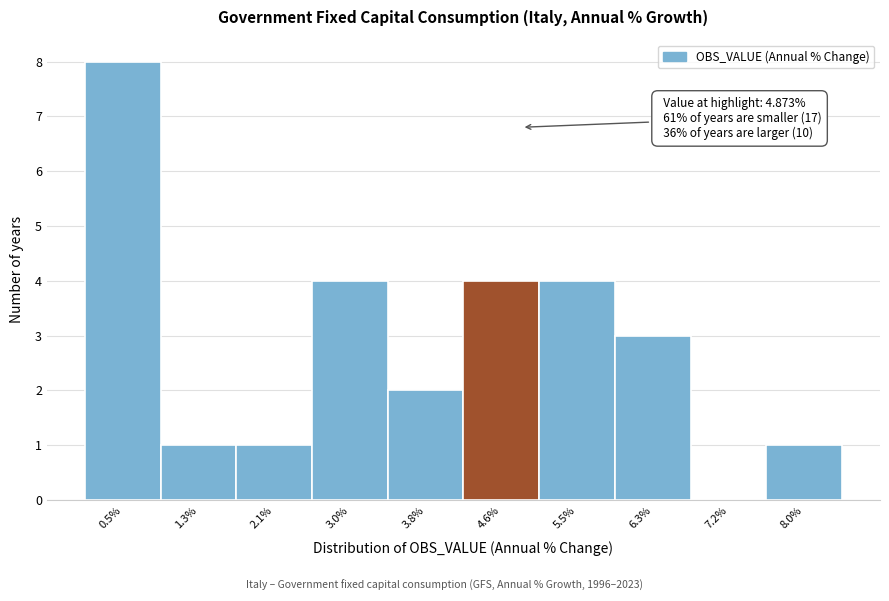

Over which range of the x-axis is the bar tallest?

0.1 to 0.9